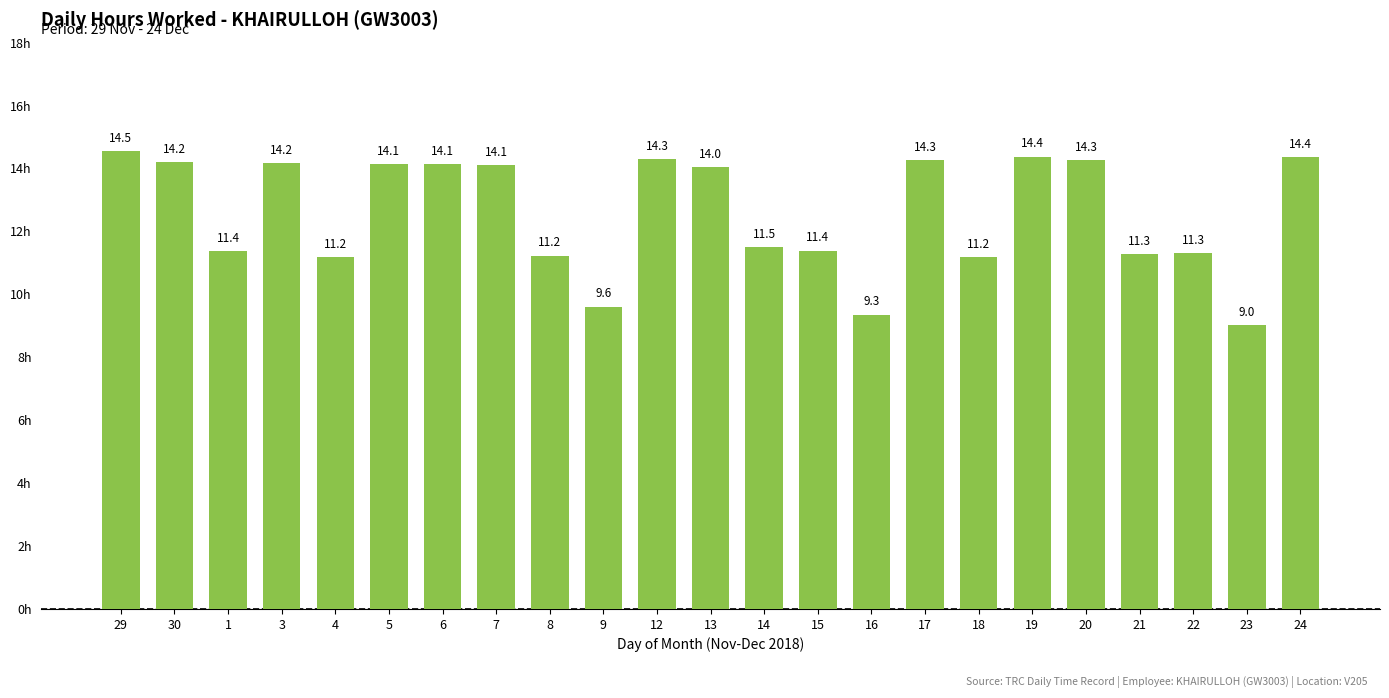

At which category does the chart reach its minimum across all series?

23